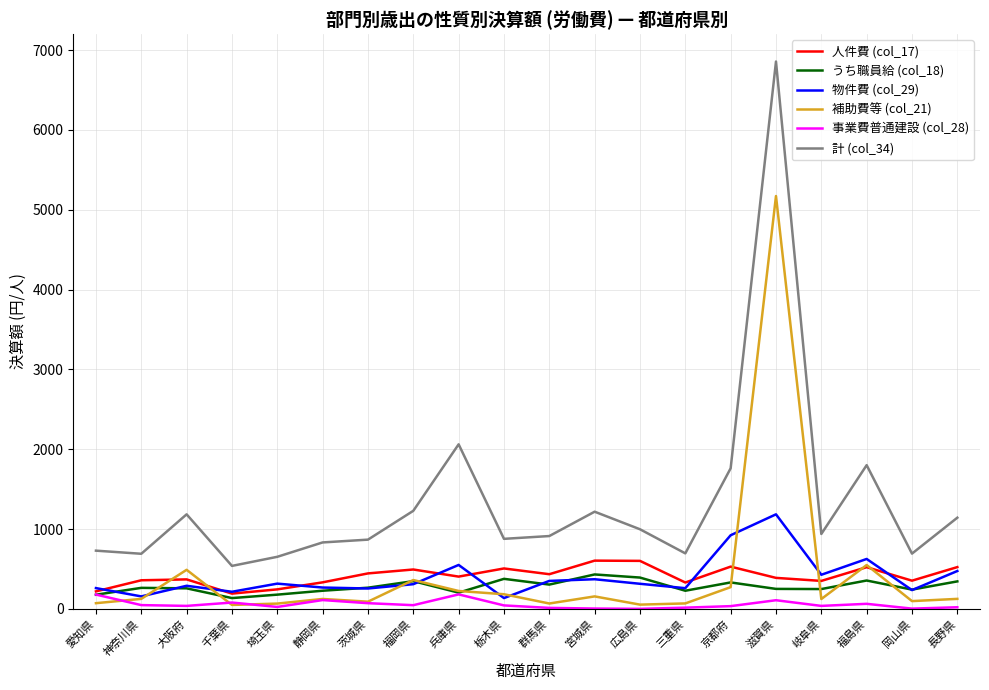

What is the approximate value of 計 (col_34) at 兵庫県, to the nearest 100?

2100